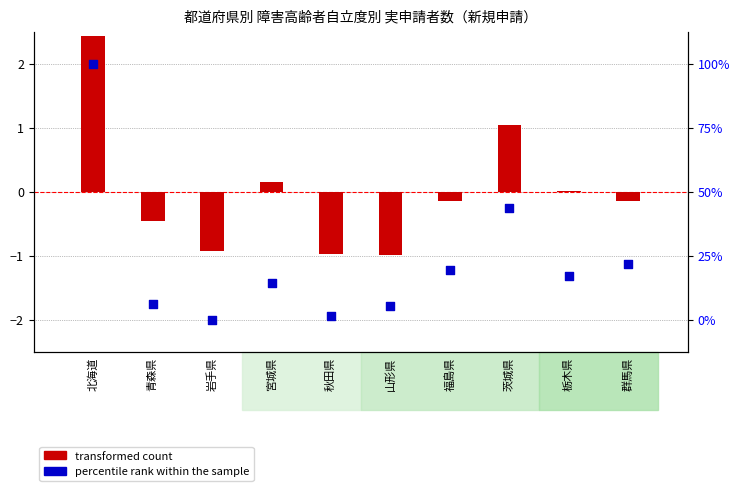

Which series has the largest total across all categories?

percentile rank within the sample